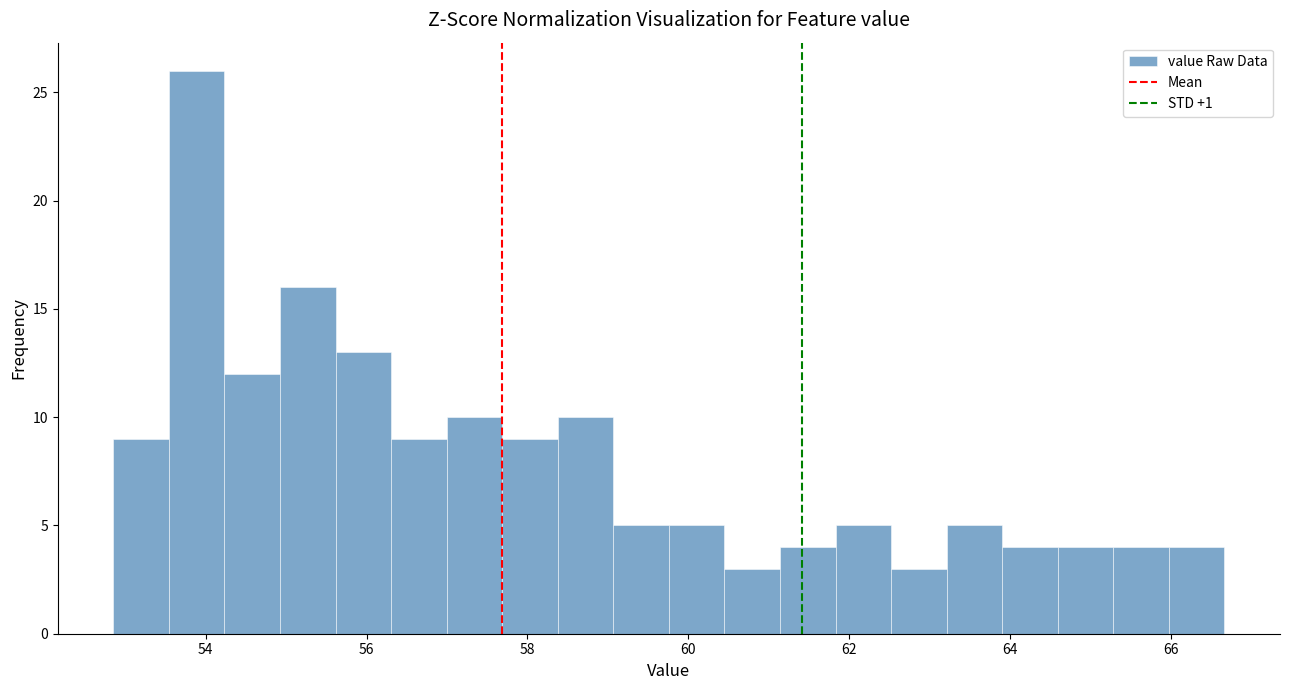

Around what value on the x-axis is the tallest bar? Give the approximate position of its centre, as read against the axis.

53.8